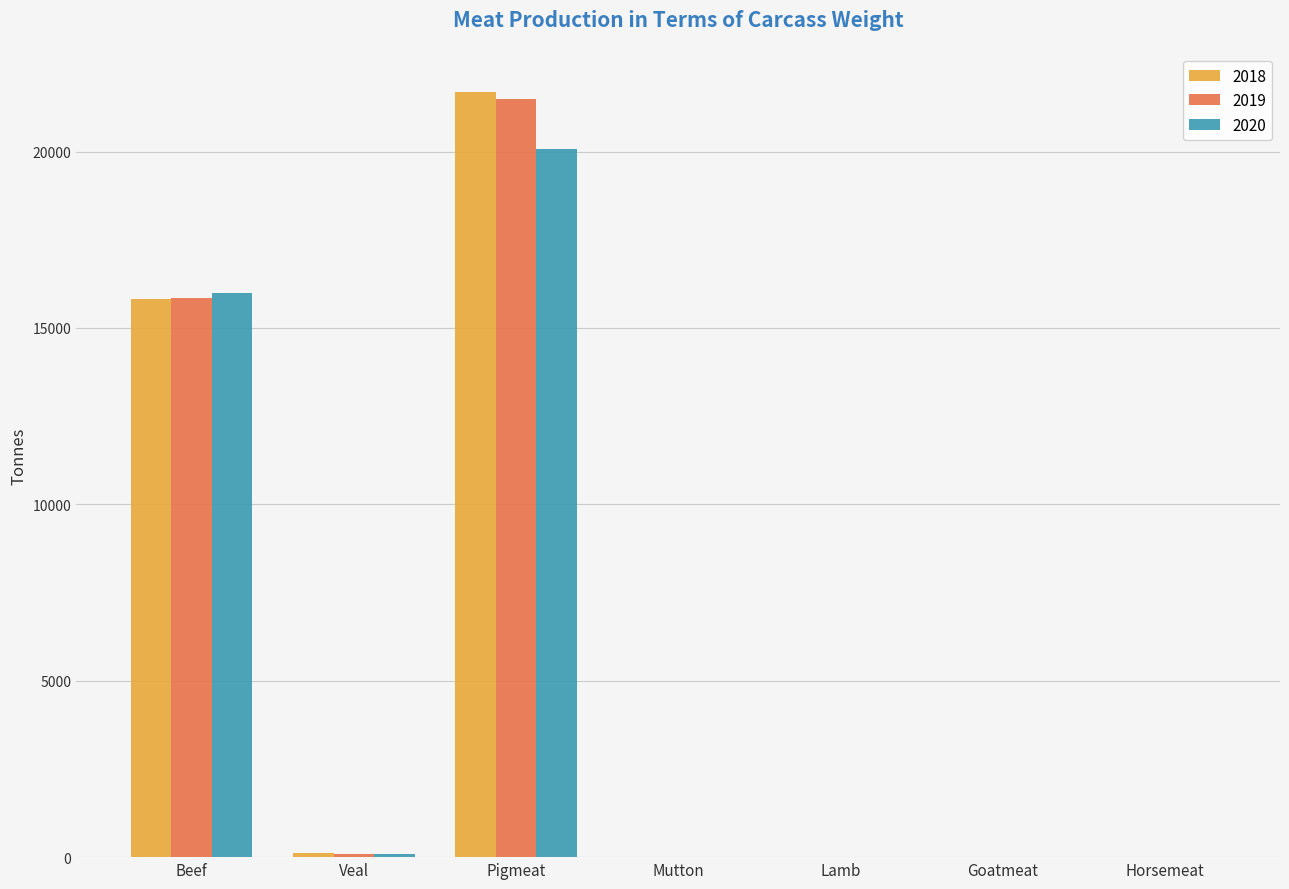

What is the sum of all 2019 values?

37471.1